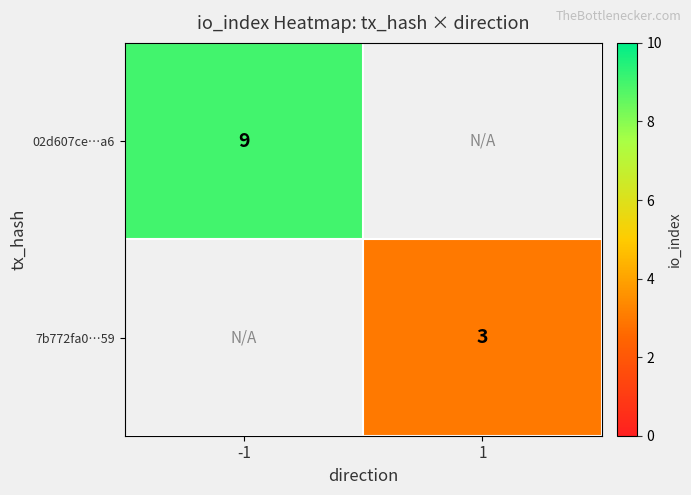

The 7b772fa0…59 series shows 1 at 1. True or false?

False